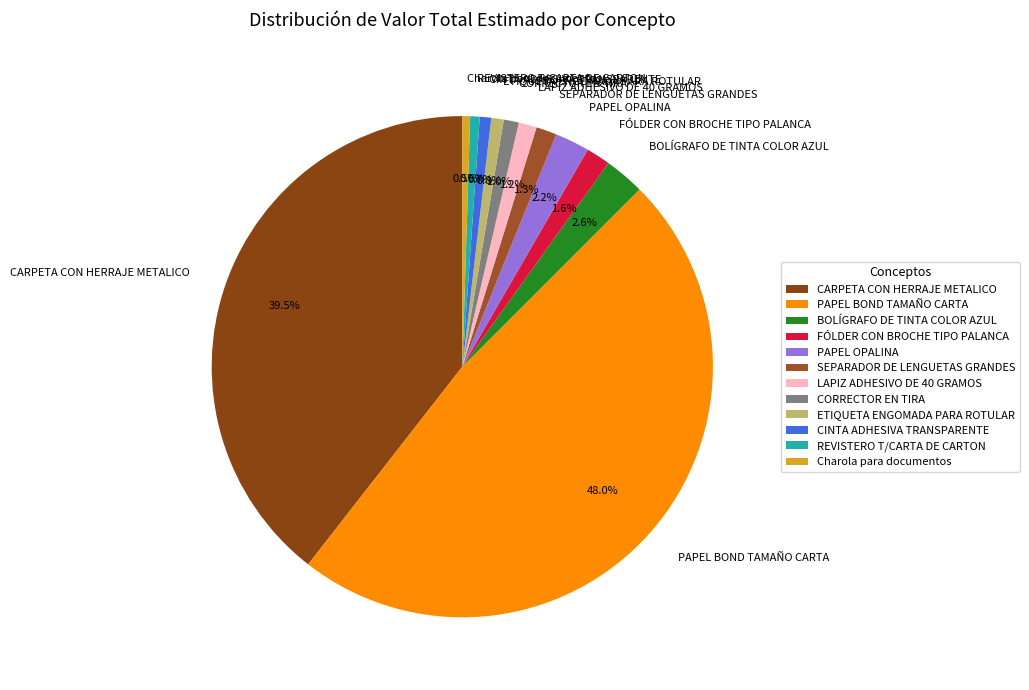

What percentage is the ETIQUETA ENGOMADA PARA ROTULAR slice, to the nearest percent?

1%